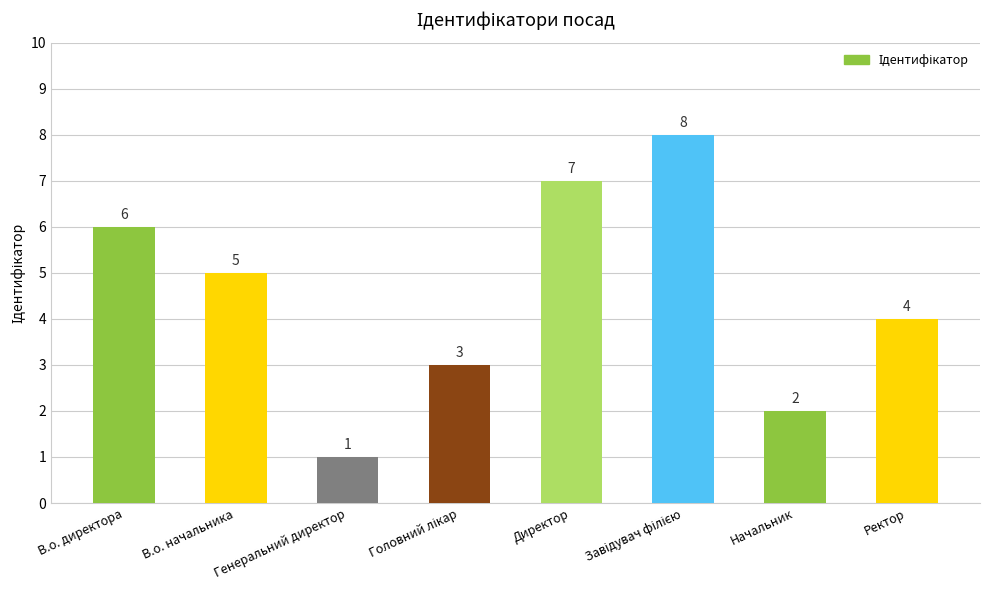

Reading left to right, list all the values displayed in this chart.

6	5	1	3	7	8	2	4